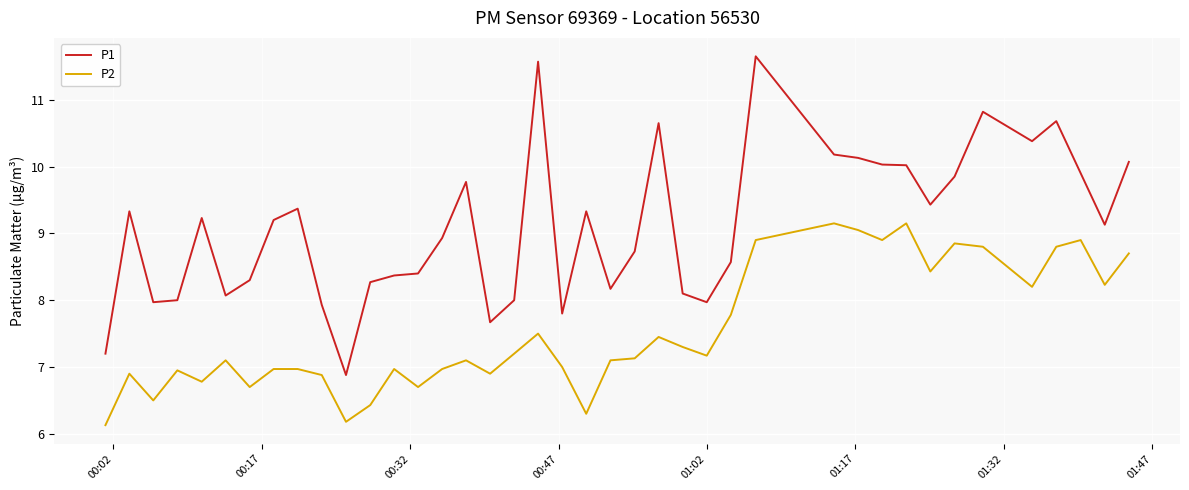

What is the highest value of the P2 series?

9.2